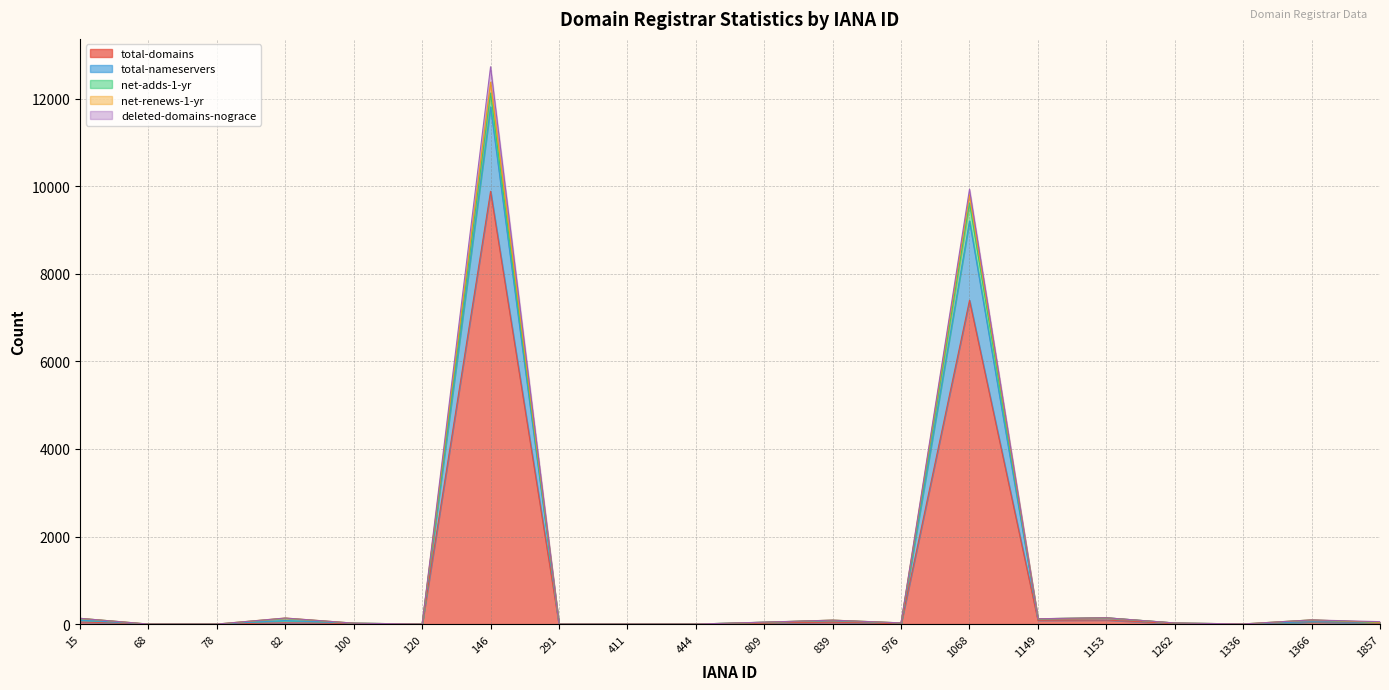

Which category has the lowest value across all series?

68